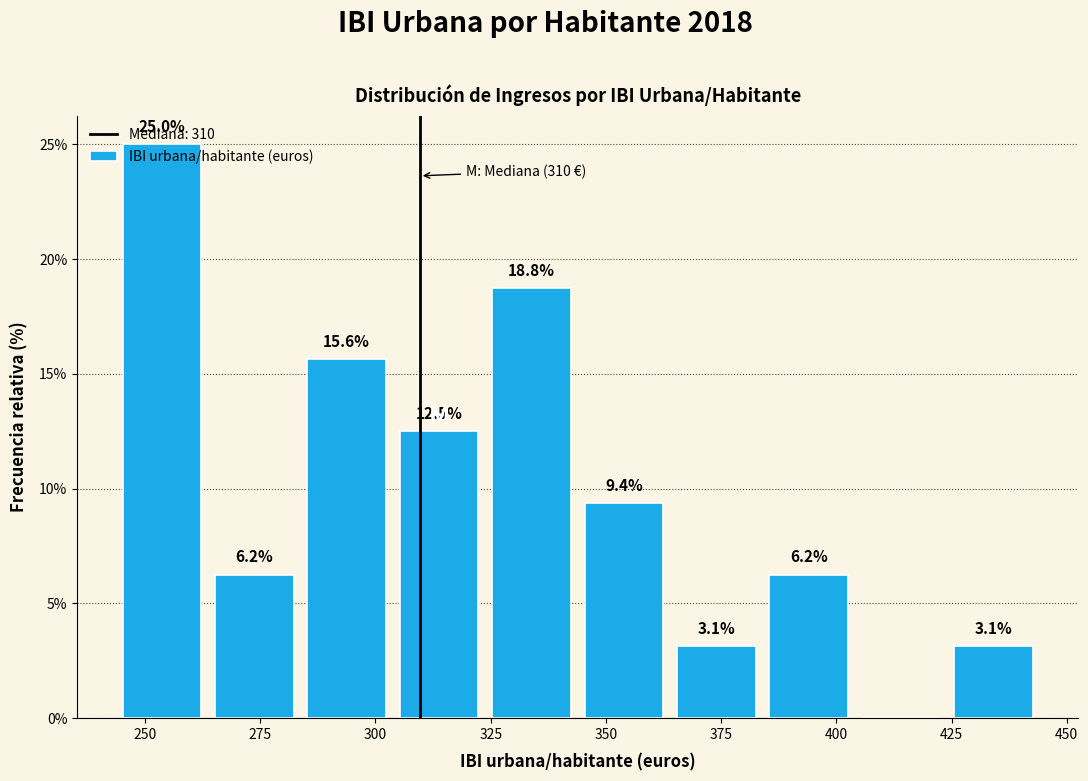

Which range on the x-axis has the tallest bar?

245 to 265